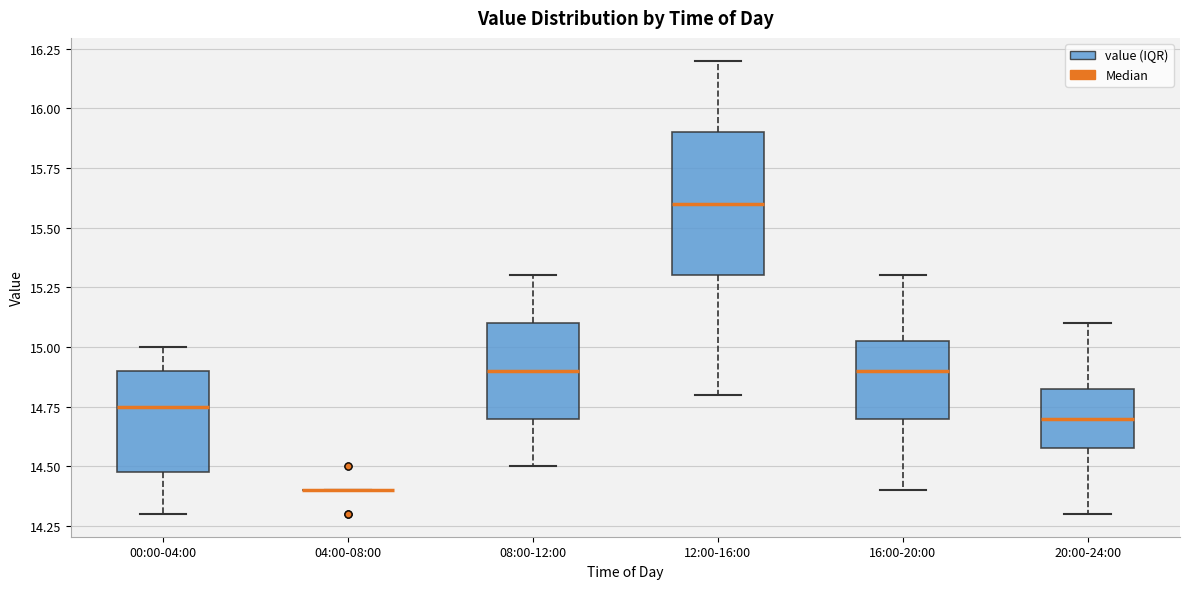

Which box is the tallest, from its lower edge to its upper edge?

12:00-16:00